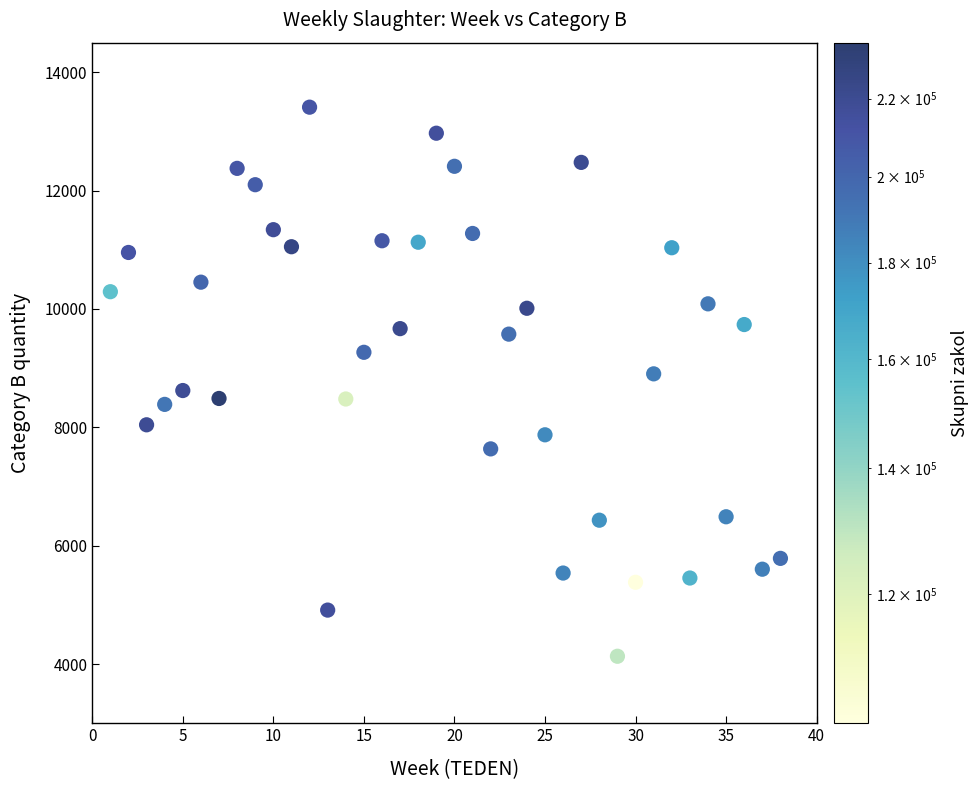

What is the range of Y values (max minus min)?

9278